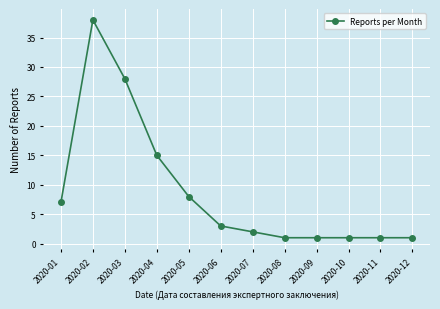

Does the chart have visible grid lines?

Yes